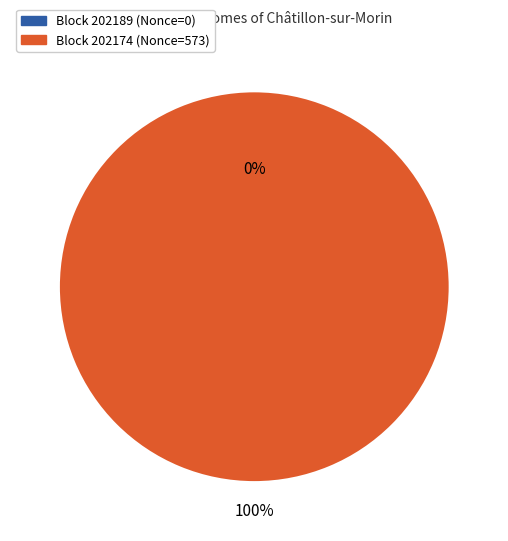

To the nearest percent, what is the difference between the 202174 and 202189 slice percentages?

100%